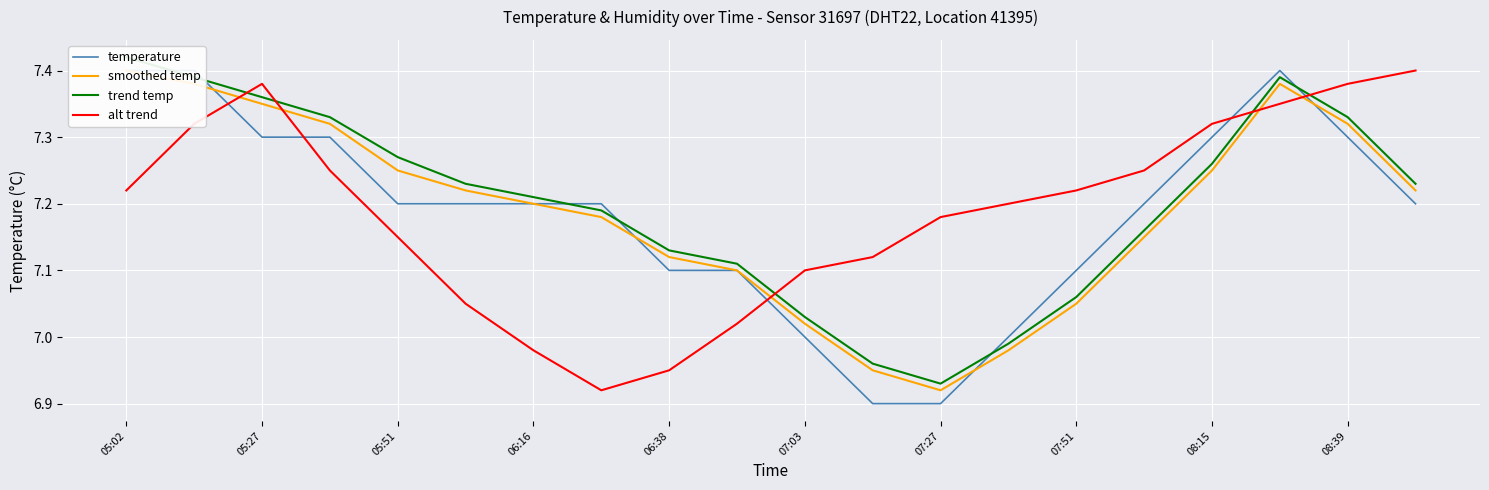

The alt trend series shows 3.8 at 06:16. True or false?

False